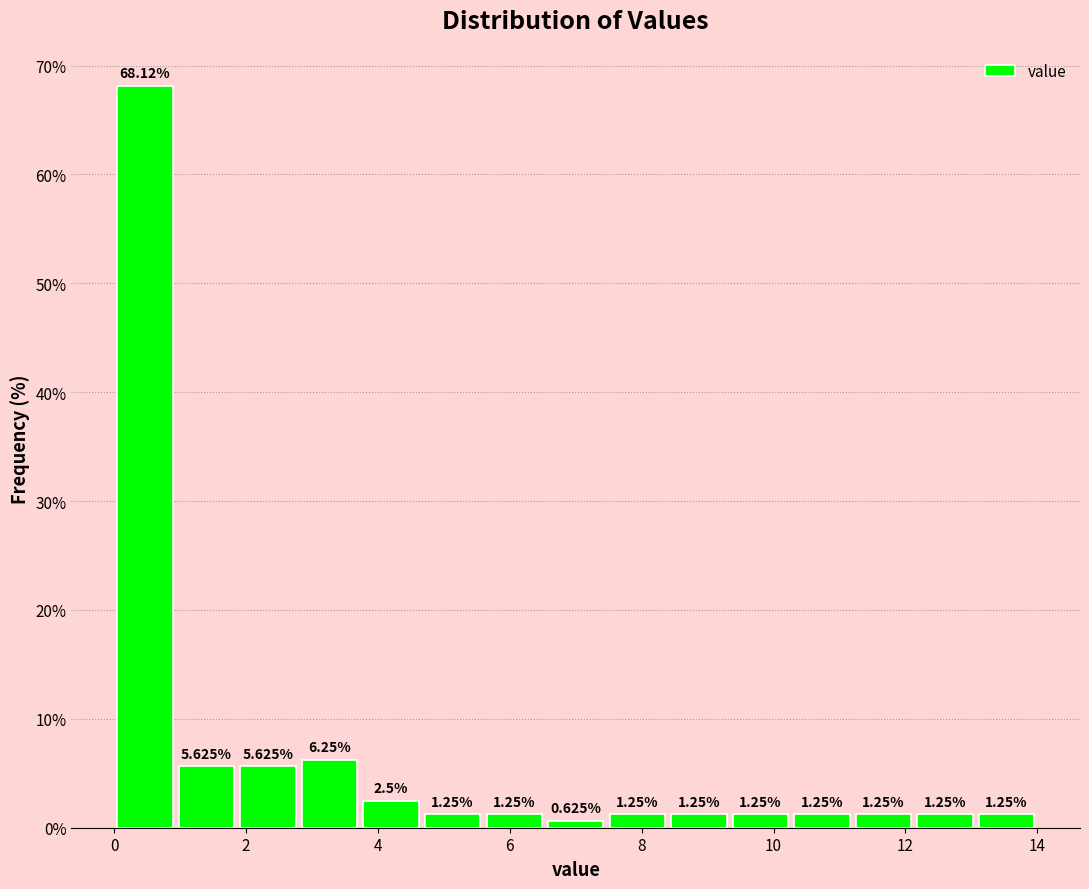

What is the height of the bar covering 4.6 to 5.6 on the x-axis? The bar edges are not printed on the chart, so give them approximately, as read against the axis.

1.250